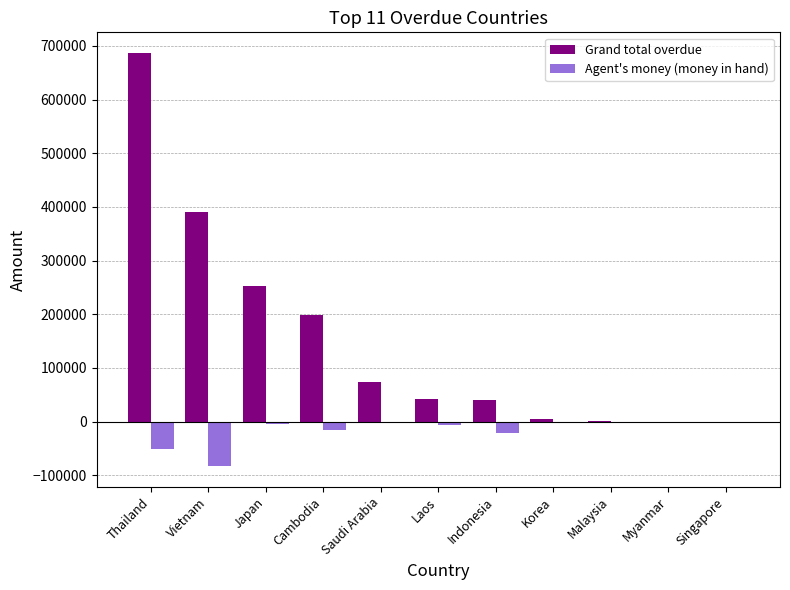

Is the value of Agent's money (money in hand) at Japan greater than the value of Grand total overdue at Japan?

No